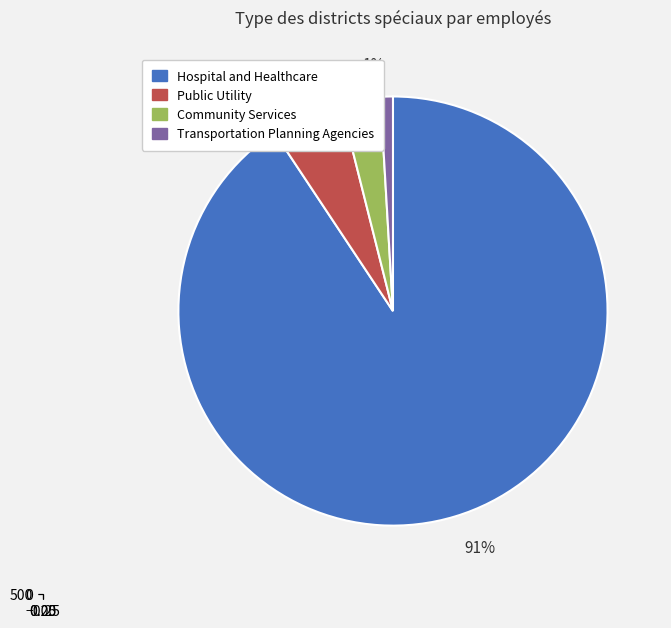

Which category has the biggest portion of the pie?

Hospital and Healthcare